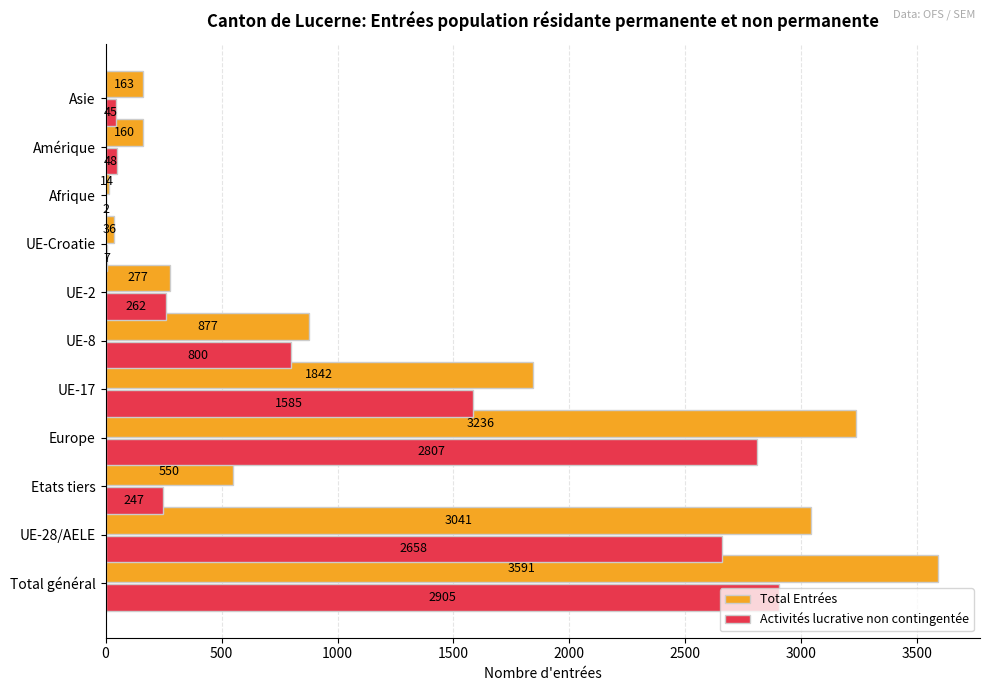

How many categories are shown in the chart?

11